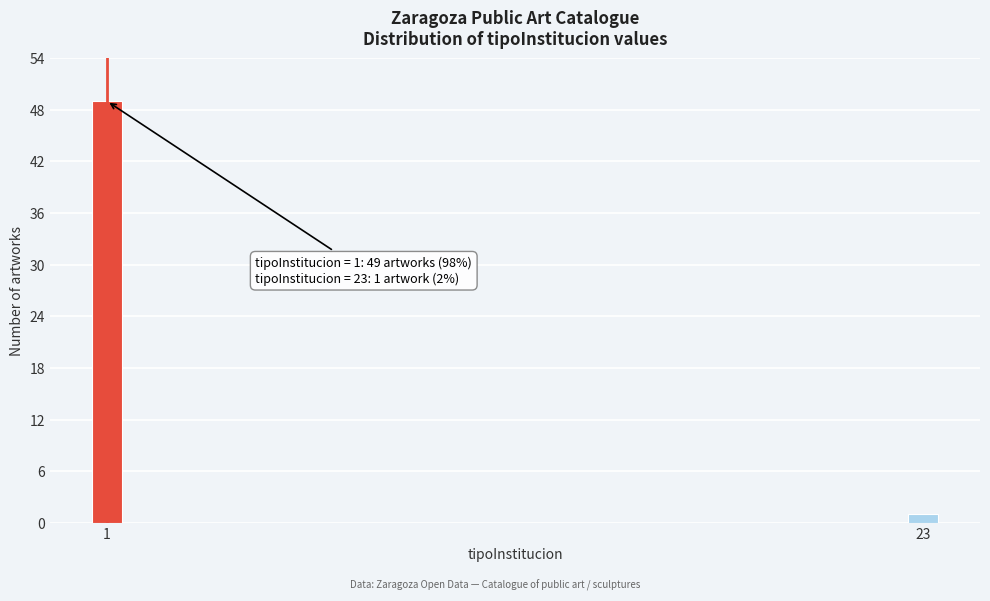

Reading left to right, list all the values displayed in this chart.

49	1